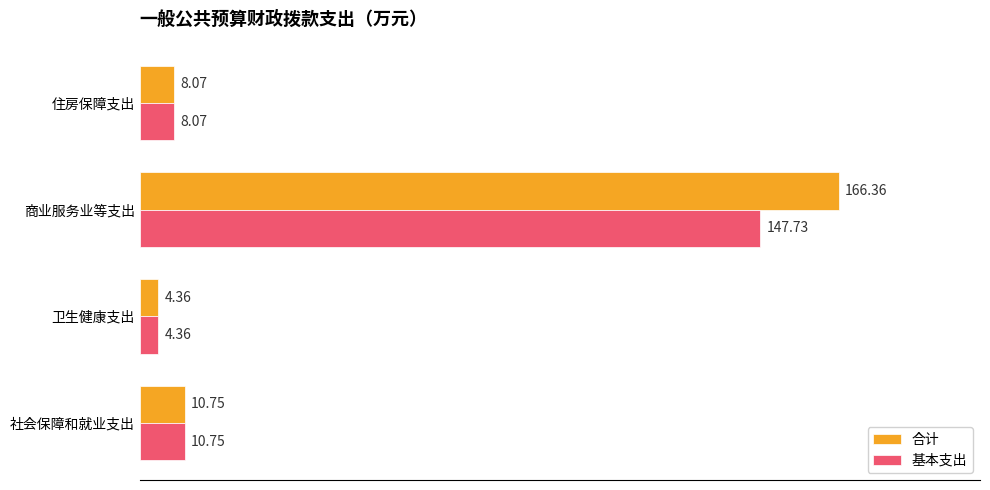

Between 社会保障和就业支出 and 商业服务业等支出, which series saw the biggest shift?

合计